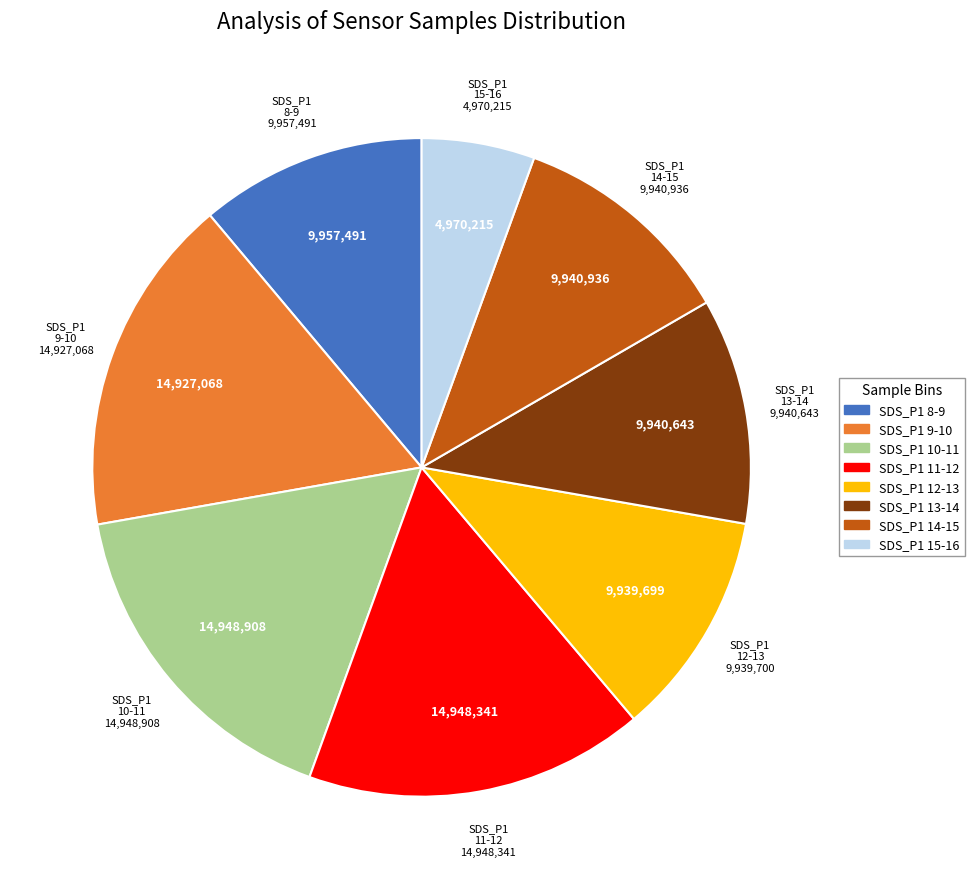

Does SDS_P1 8-9 account for over 50% of the chart?

No